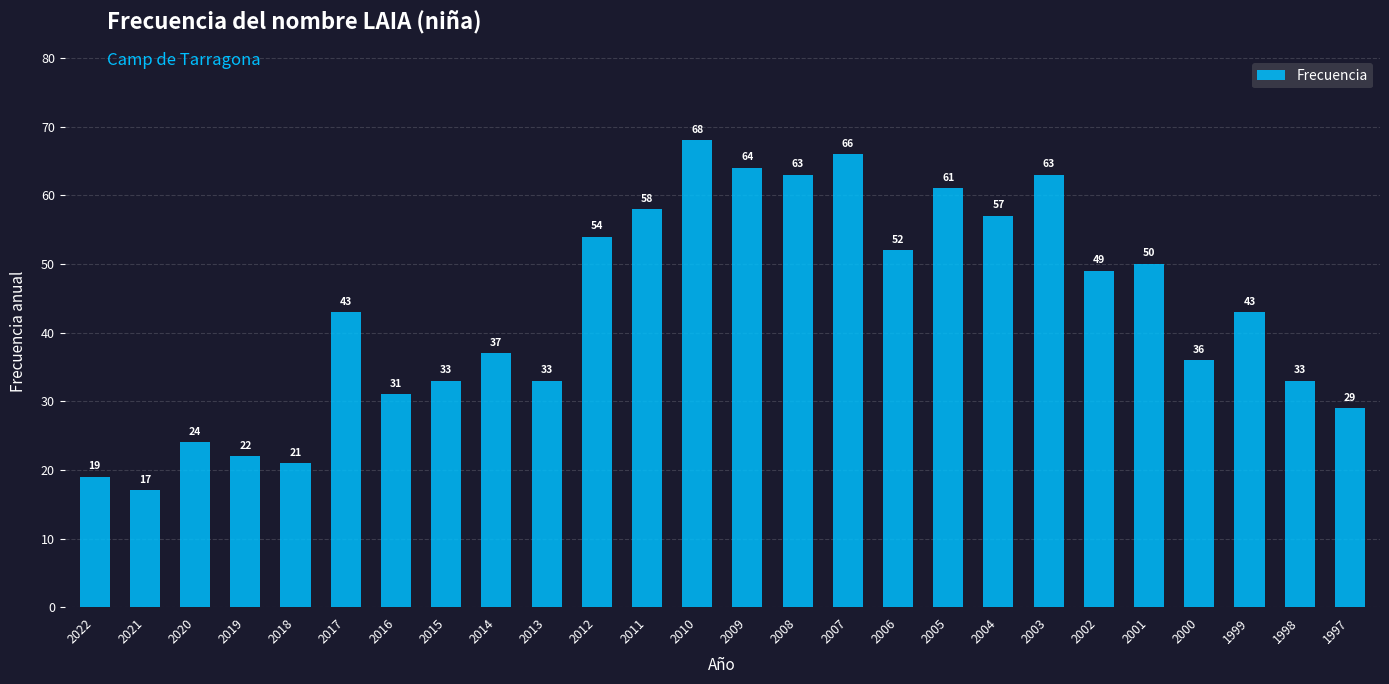

Count the number of categories in the chart.

26